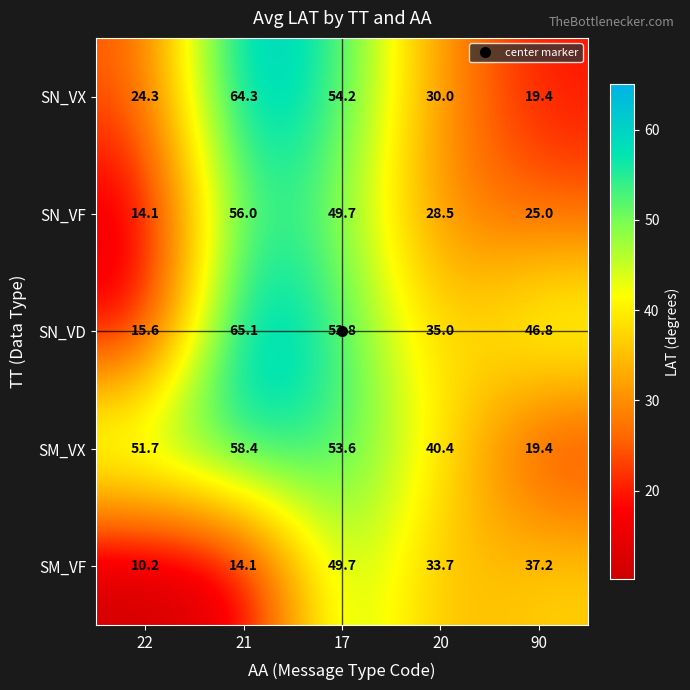

Where is SM_VX nearest to the value 38?

20